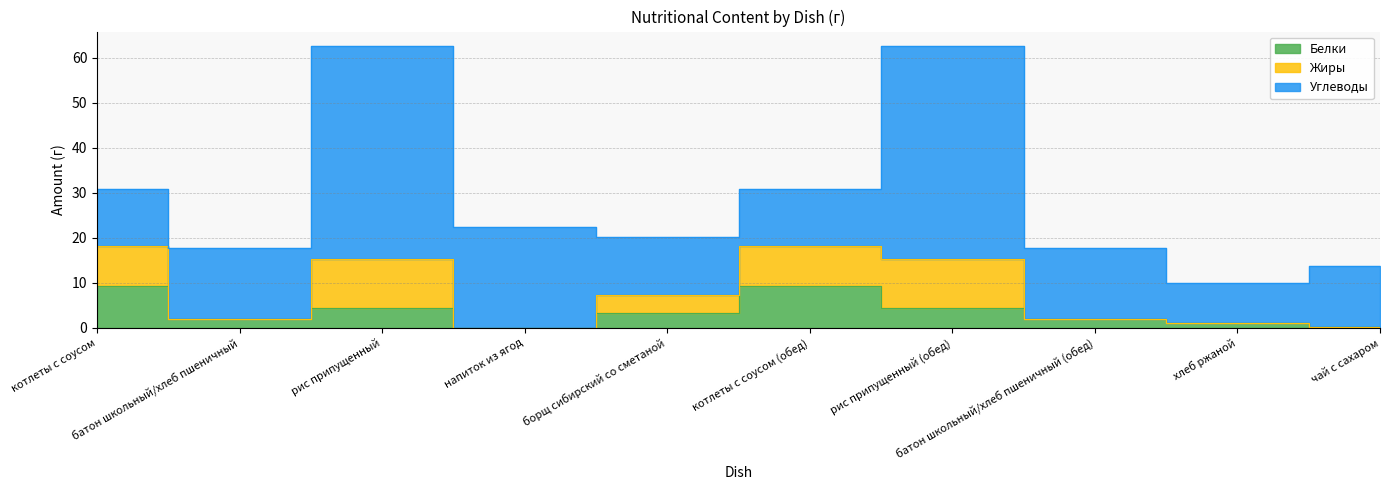

What position from the left is хлеб ржаной?

9